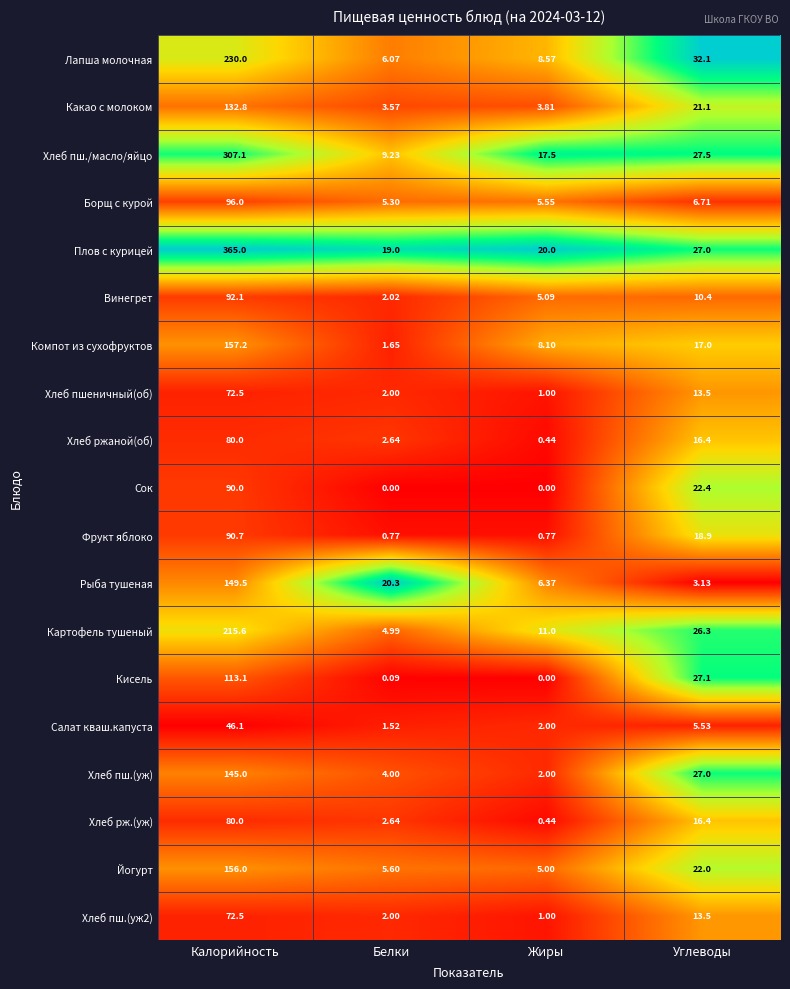

List the labels in order of Хлеб пш./масло/яйцо value, largest first.

Калорийность, Углеводы, Жиры, Белки